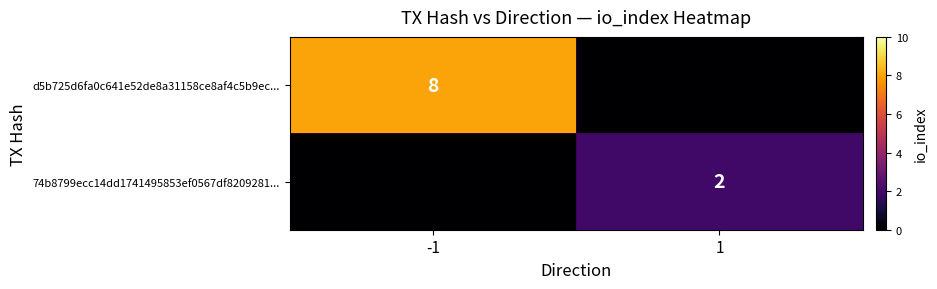

Is it true that d5b725d6fa0c641e52de8a31158ce8af4c5b9ec... equals 13 at -1?

False